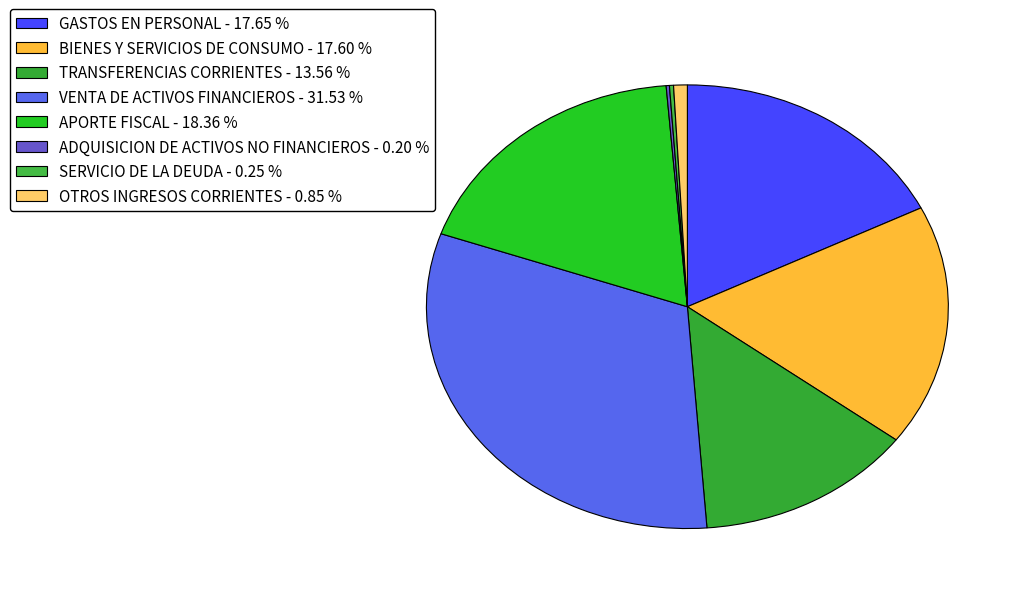

Does any single category account for the majority?

No